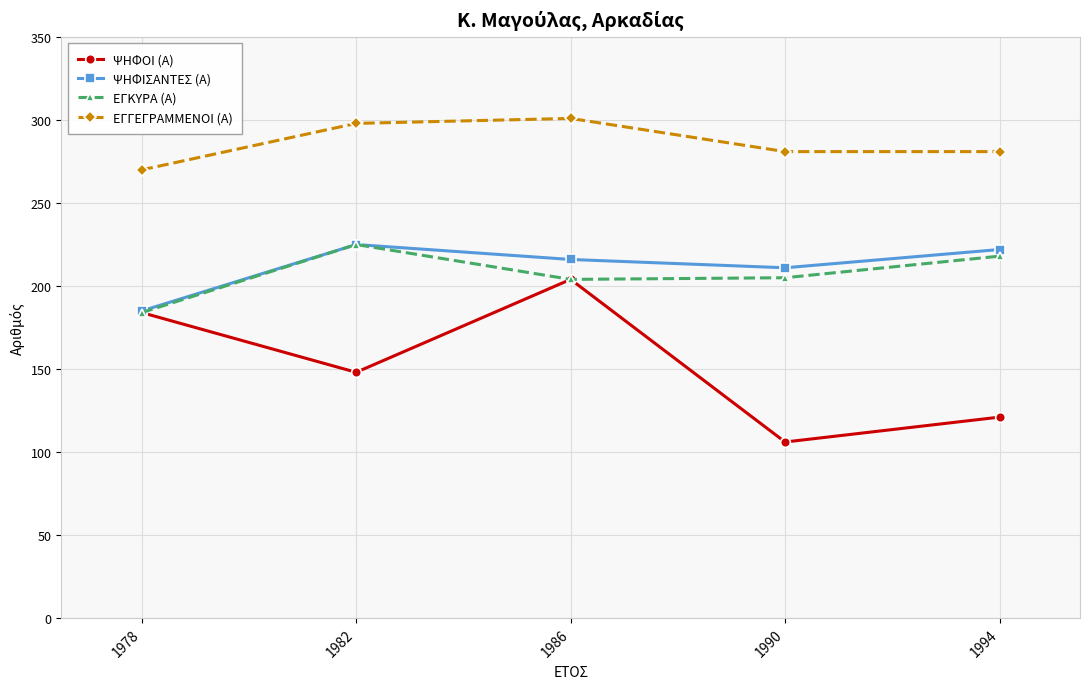

At which label does ΨΗΦΙΣΑΝΤΕΣ (Α) first exceed 216?

1982